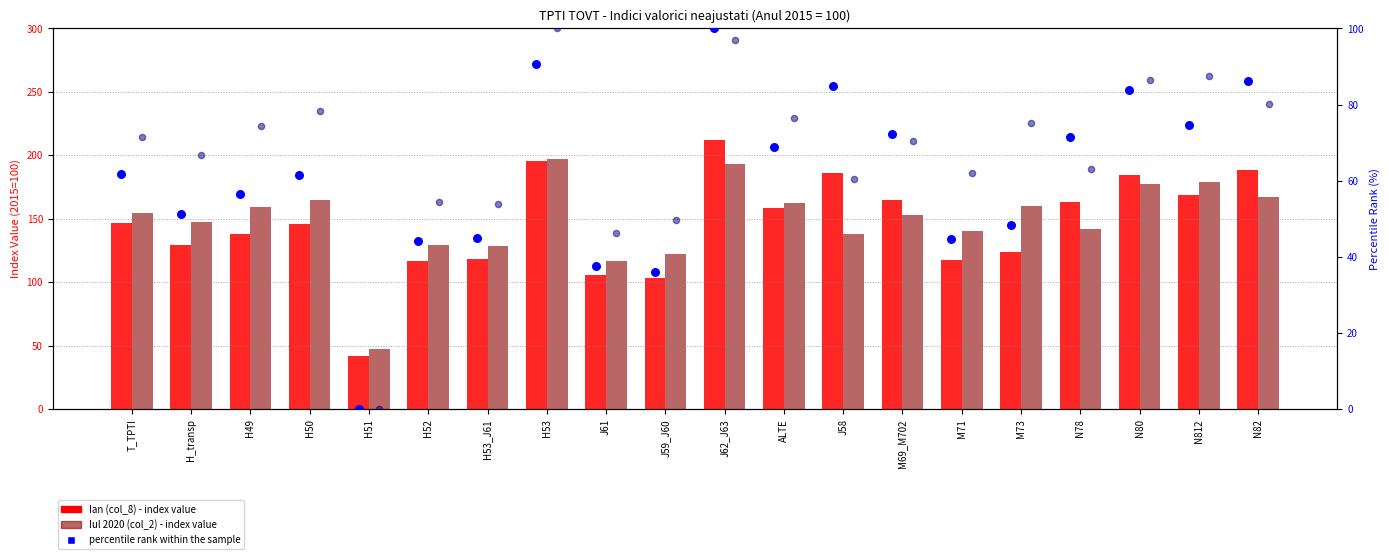

At how many categories does at least one series exceed 35?

20